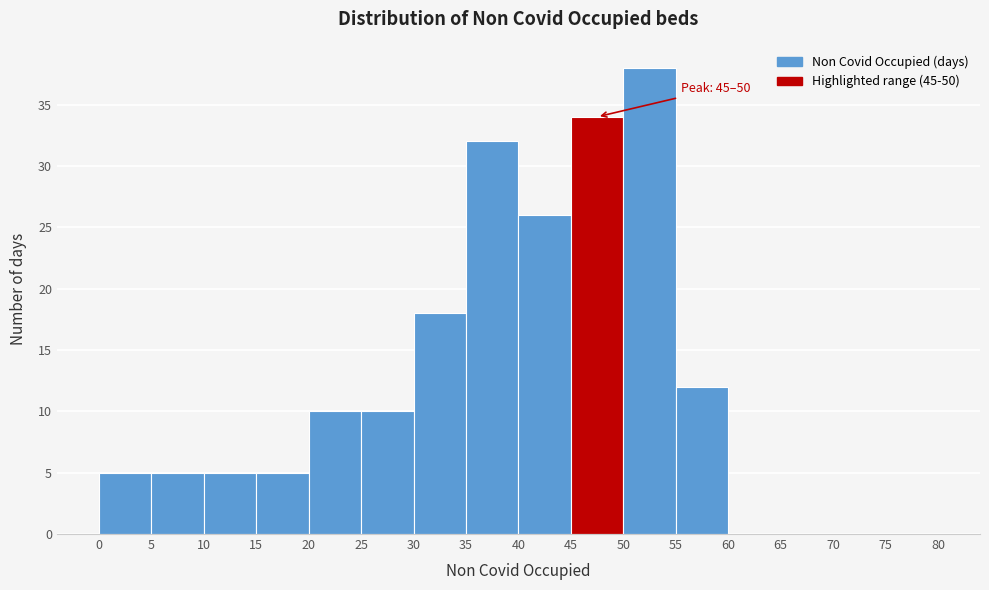

Over which range of the x-axis is the bar tallest?

50 to 55